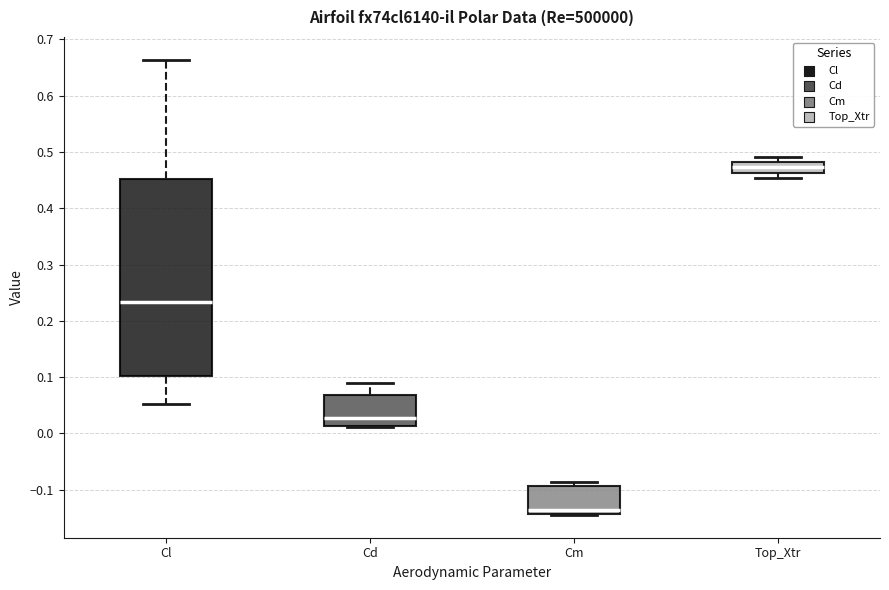

Which box's median line is the highest?

Top_Xtr